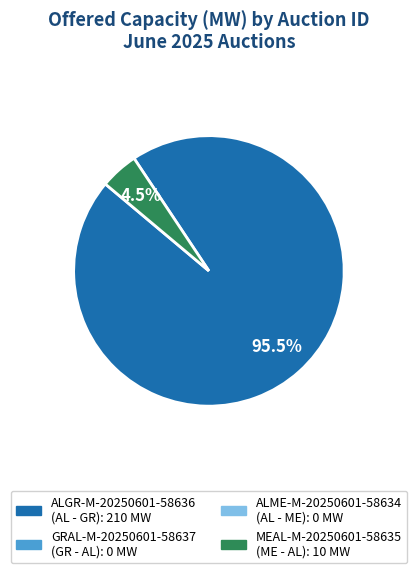

Is there a majority slice in this chart?

Yes